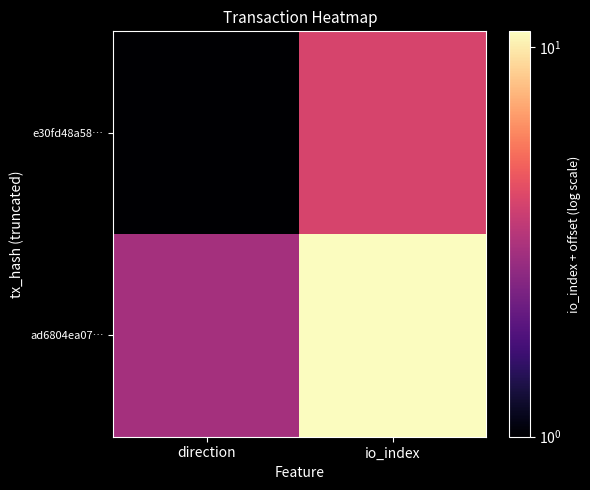

How many series are shown in this chart?

2